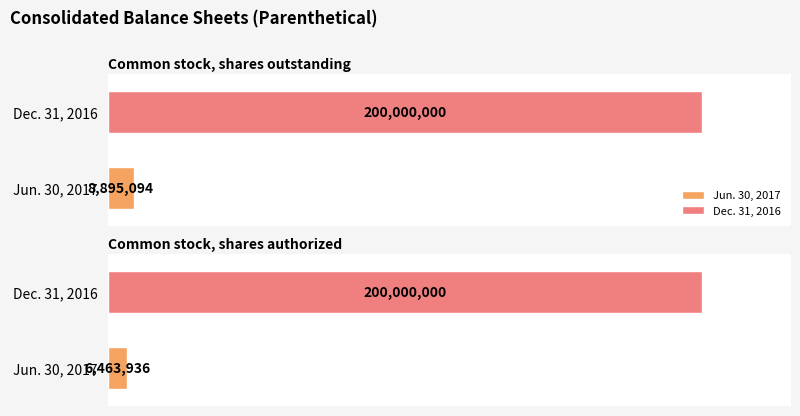

At which label does Jun. 30, 2017 reach its minimum?

Common stock, shares authorized